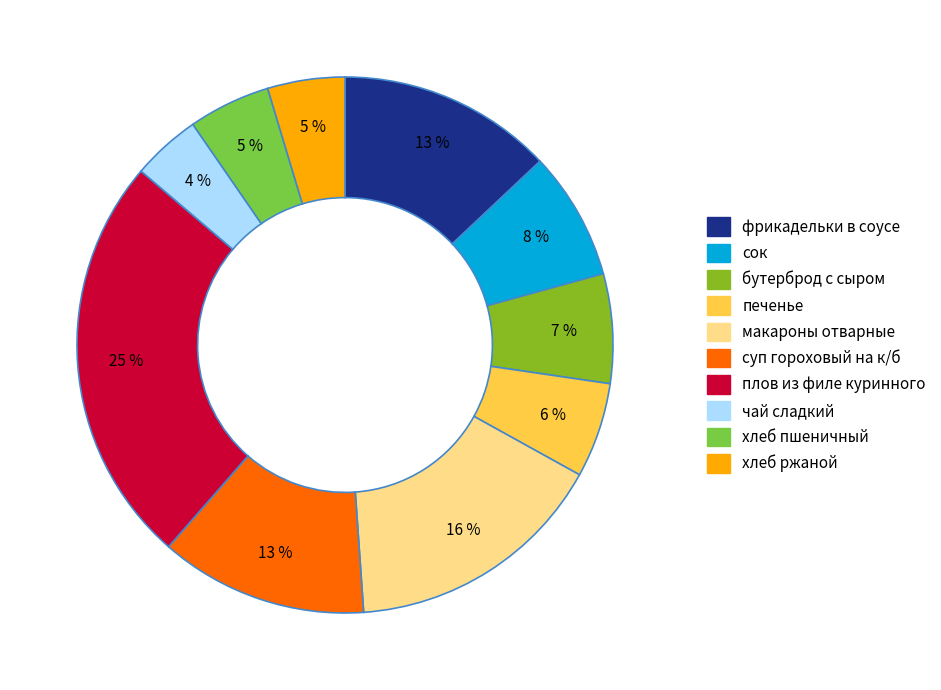

To the nearest percent, what is the average slice percentage?

10%